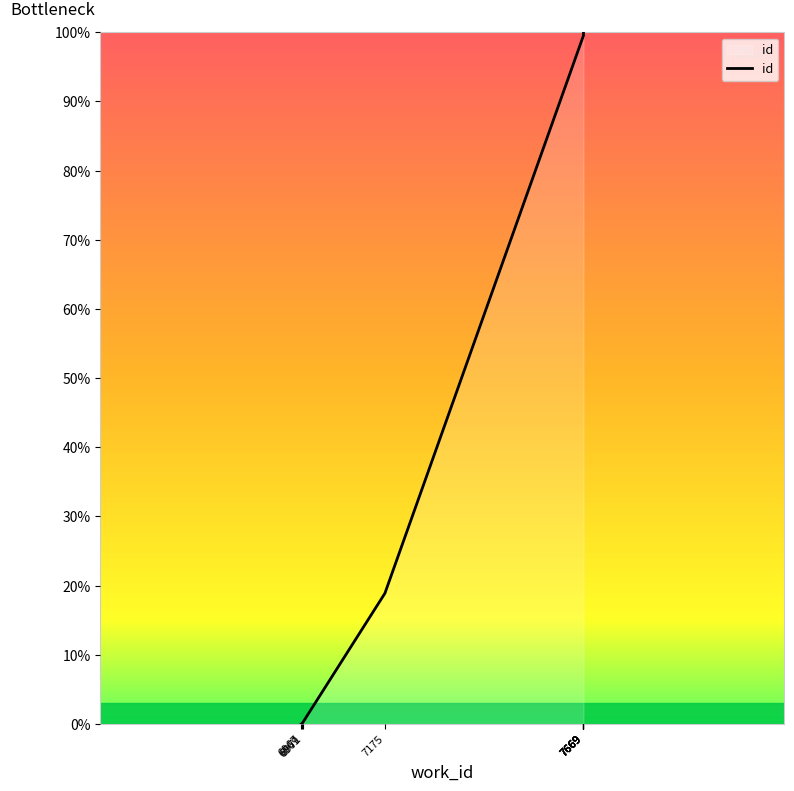

What is the sum of the values at 6967 and 7175?

18.9